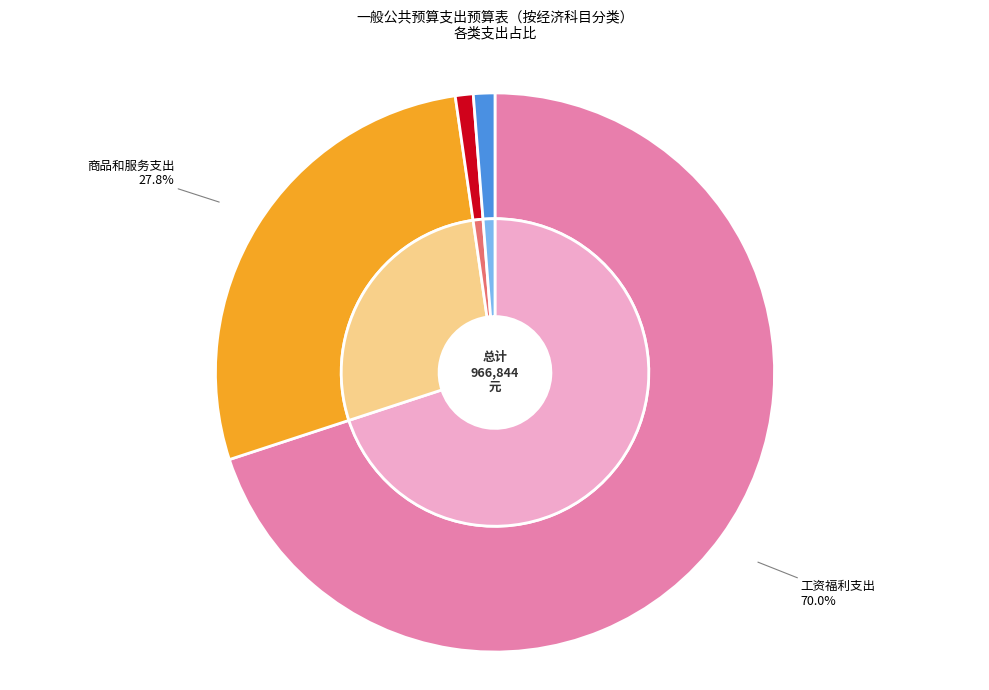

To the nearest percent, what percentage of the pie is 工资福利支出?

70%